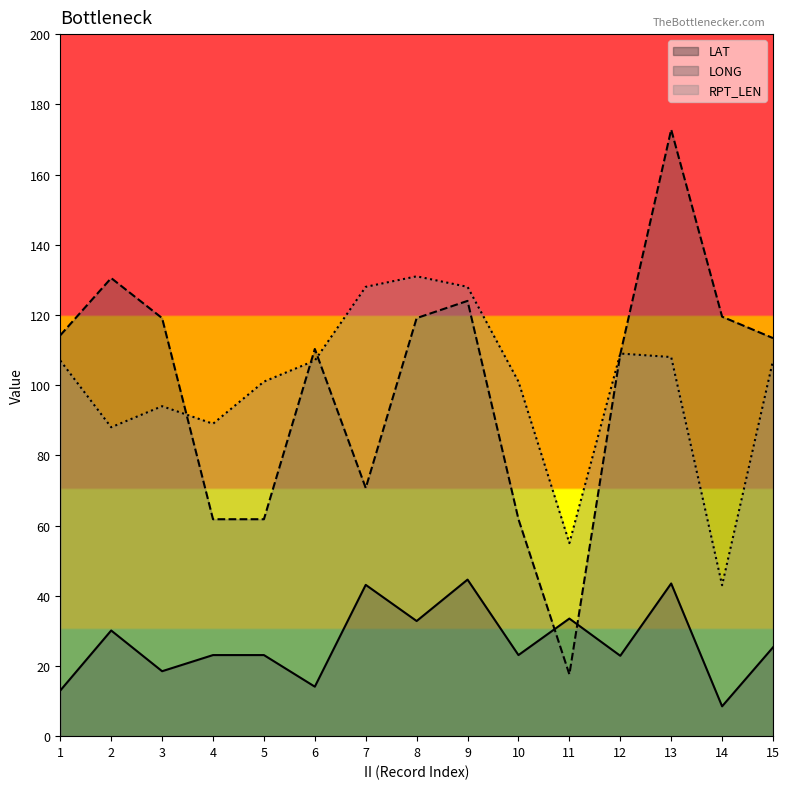

True or false: RPT_LEN has more than 2 points higher than both neighbors.

True